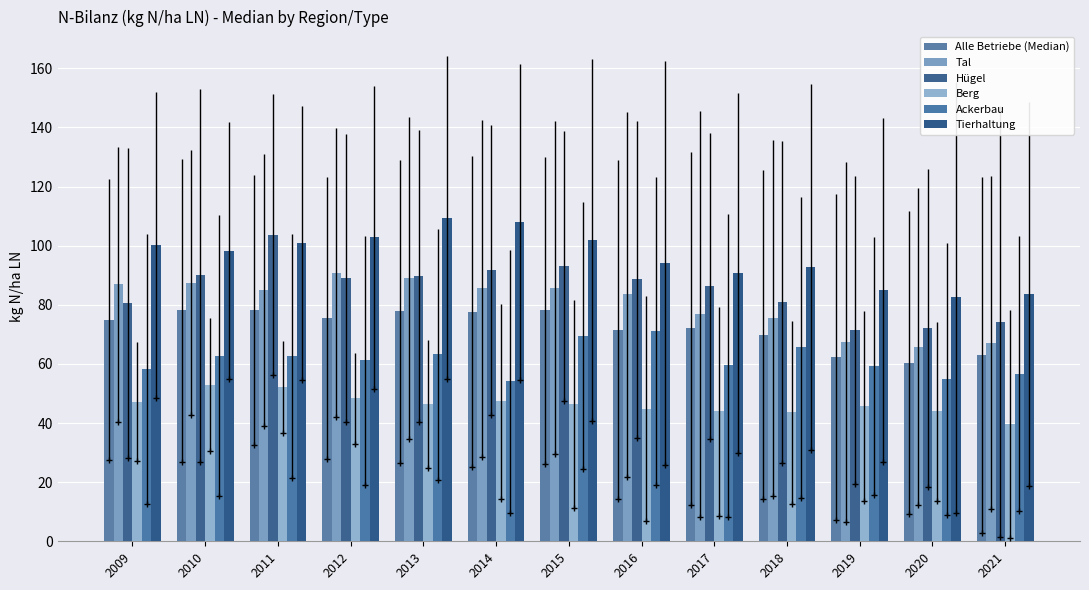

What is the total value across all series at 2011?

482.4